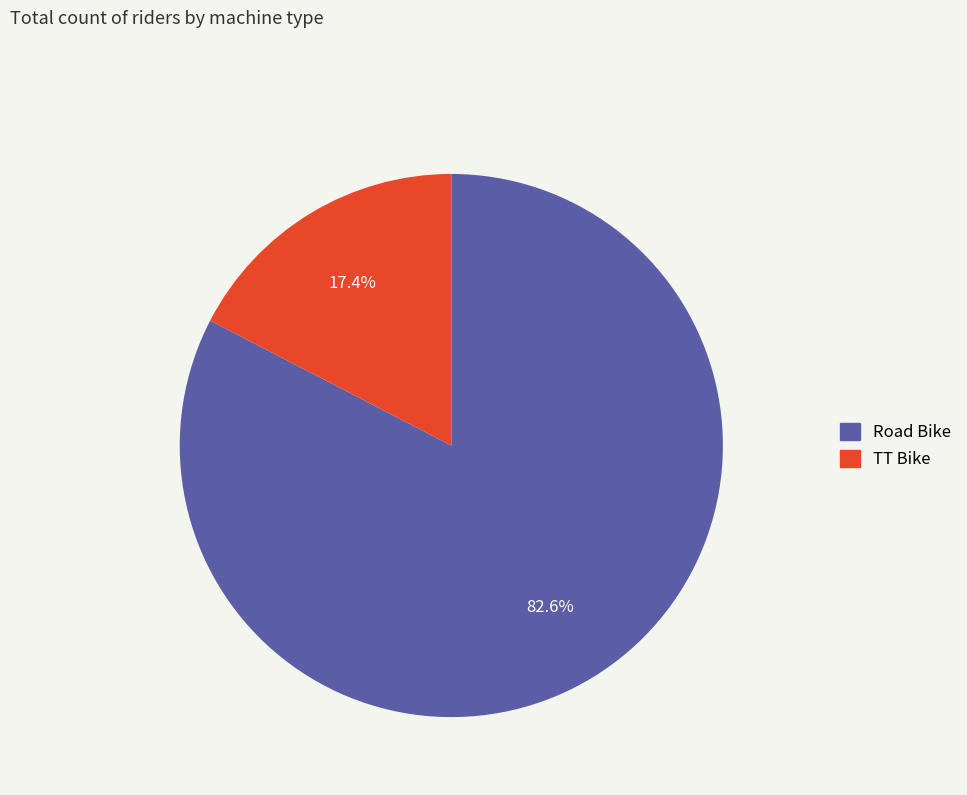

Do TT Bike and Road Bike together represent more than half of the pie?

Yes